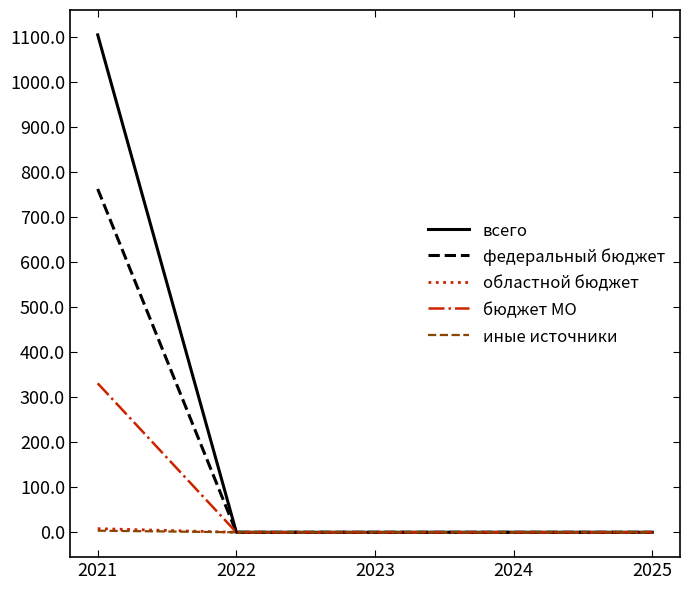

What is the maximum value shown in the chart?

1105.5